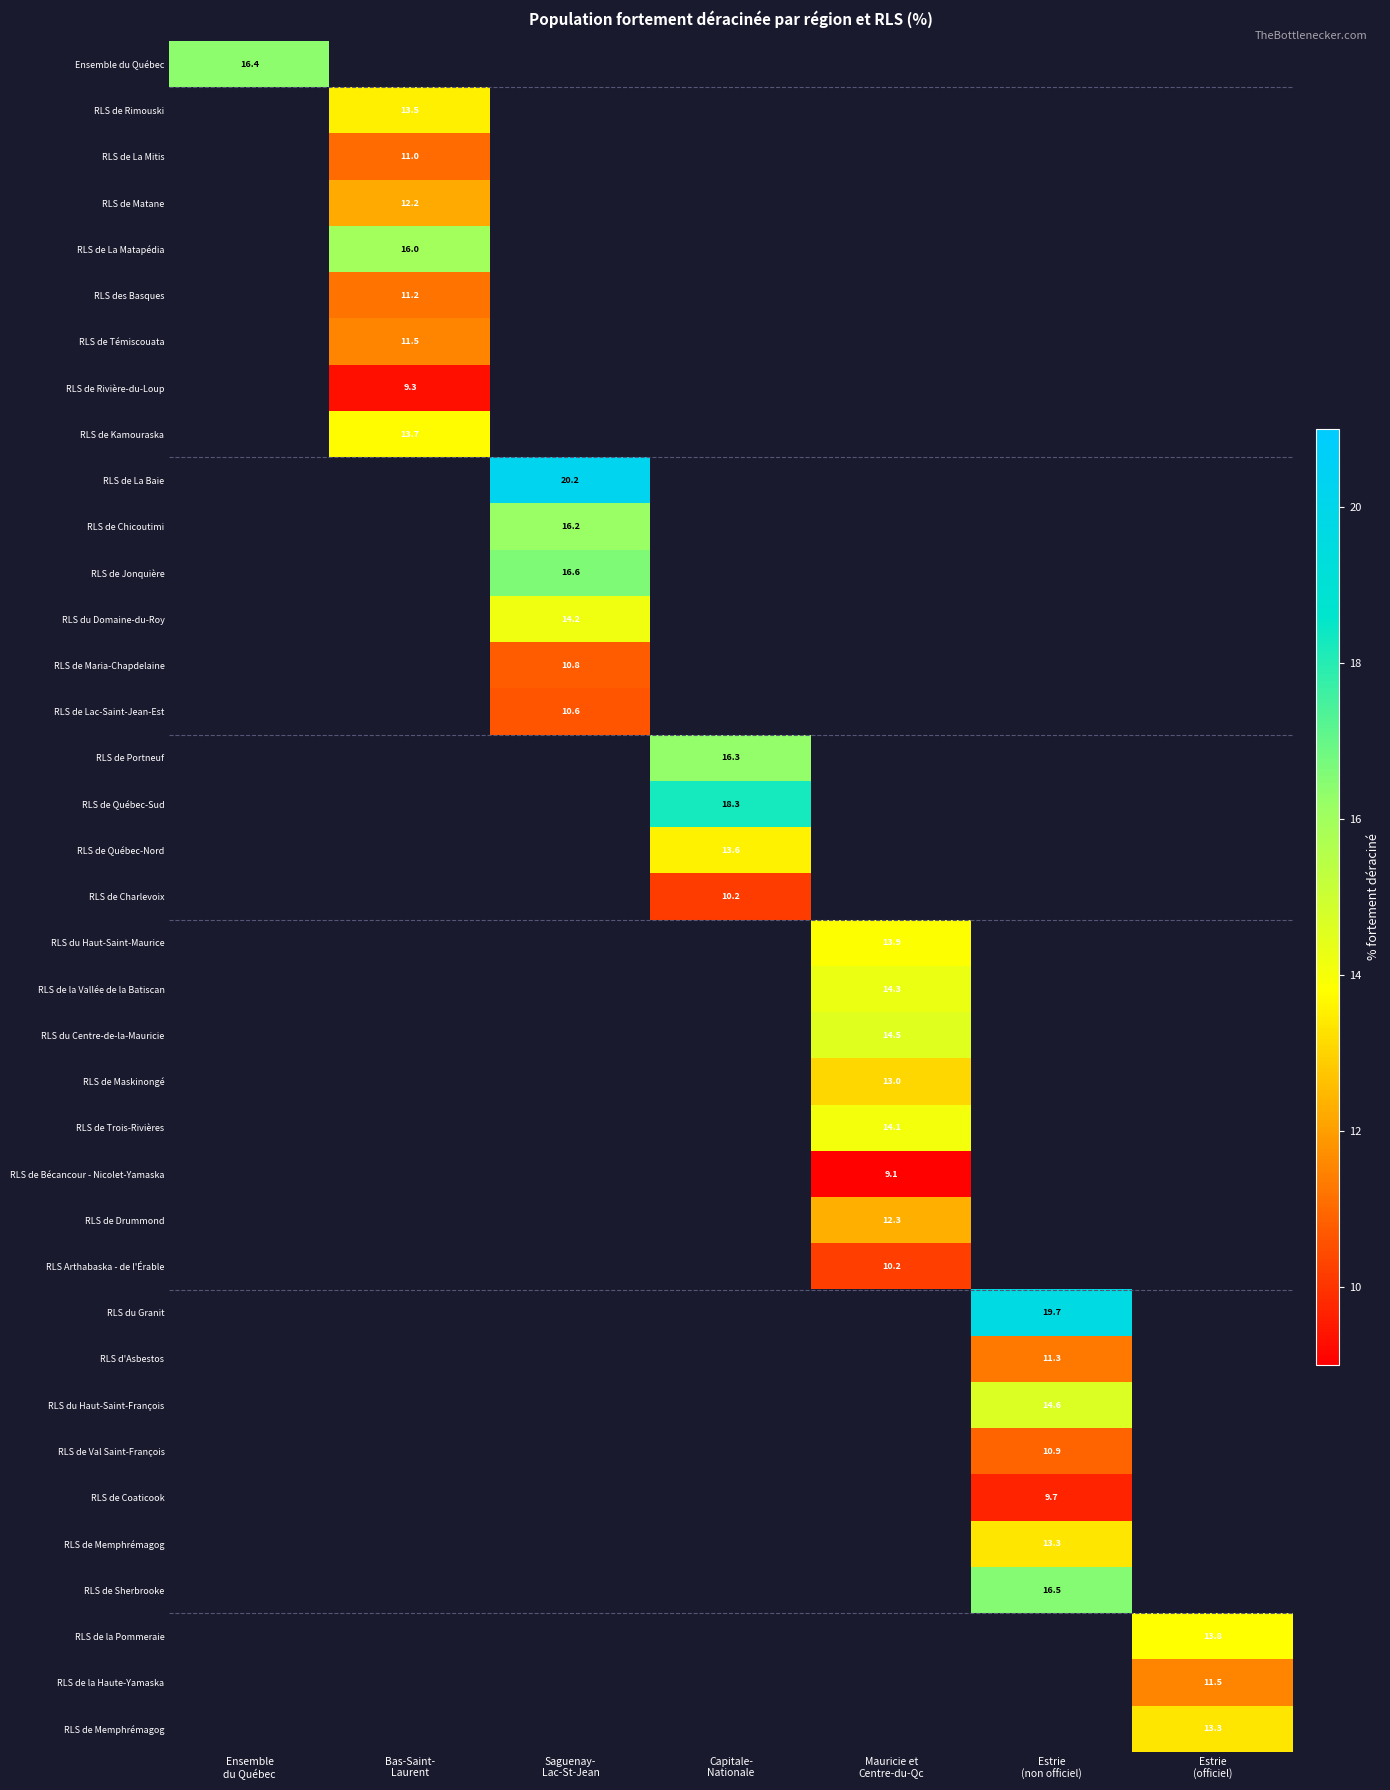

At how many categories does at least one series exceed 14?

6